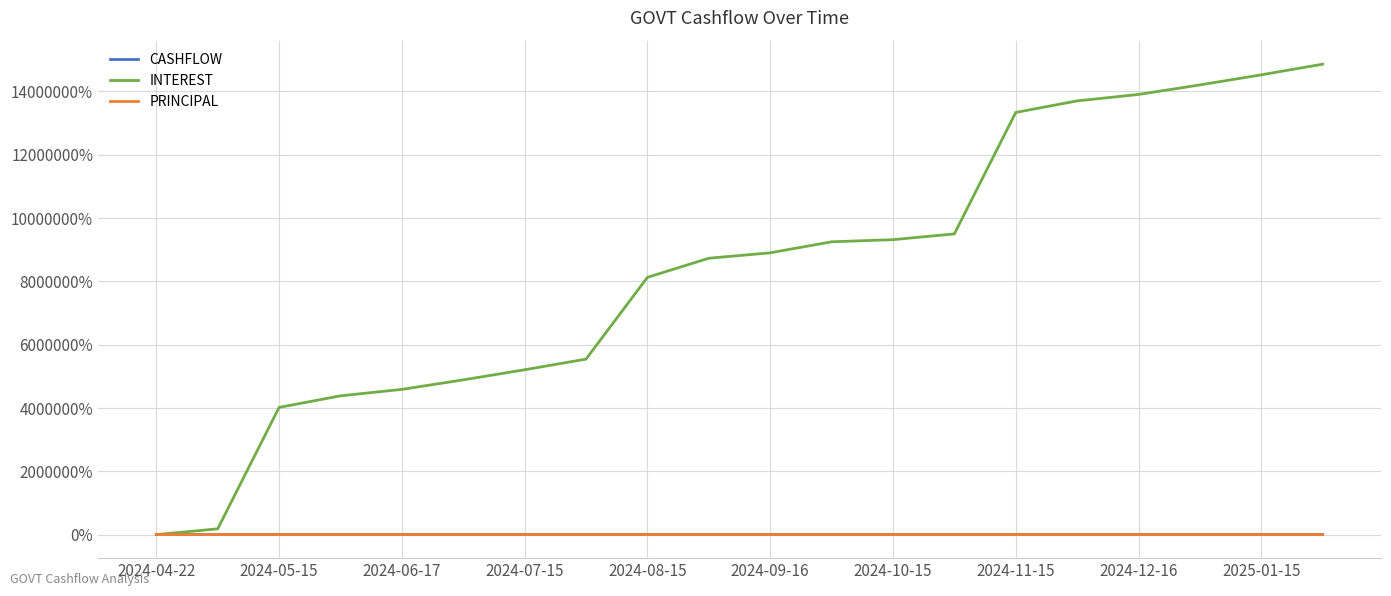

Which series has the widest spread of values?

INTEREST